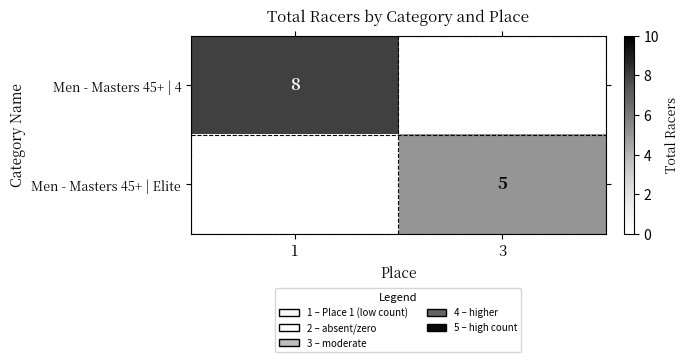

Is it true that Men - Masters 45+ | 4 equals 13 at 1?

False